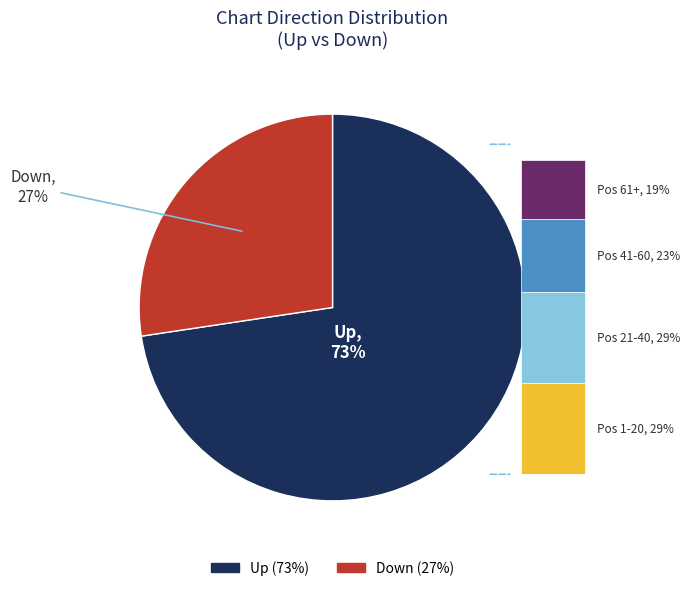

Rank the categories by value from lowest to highest.

down, up